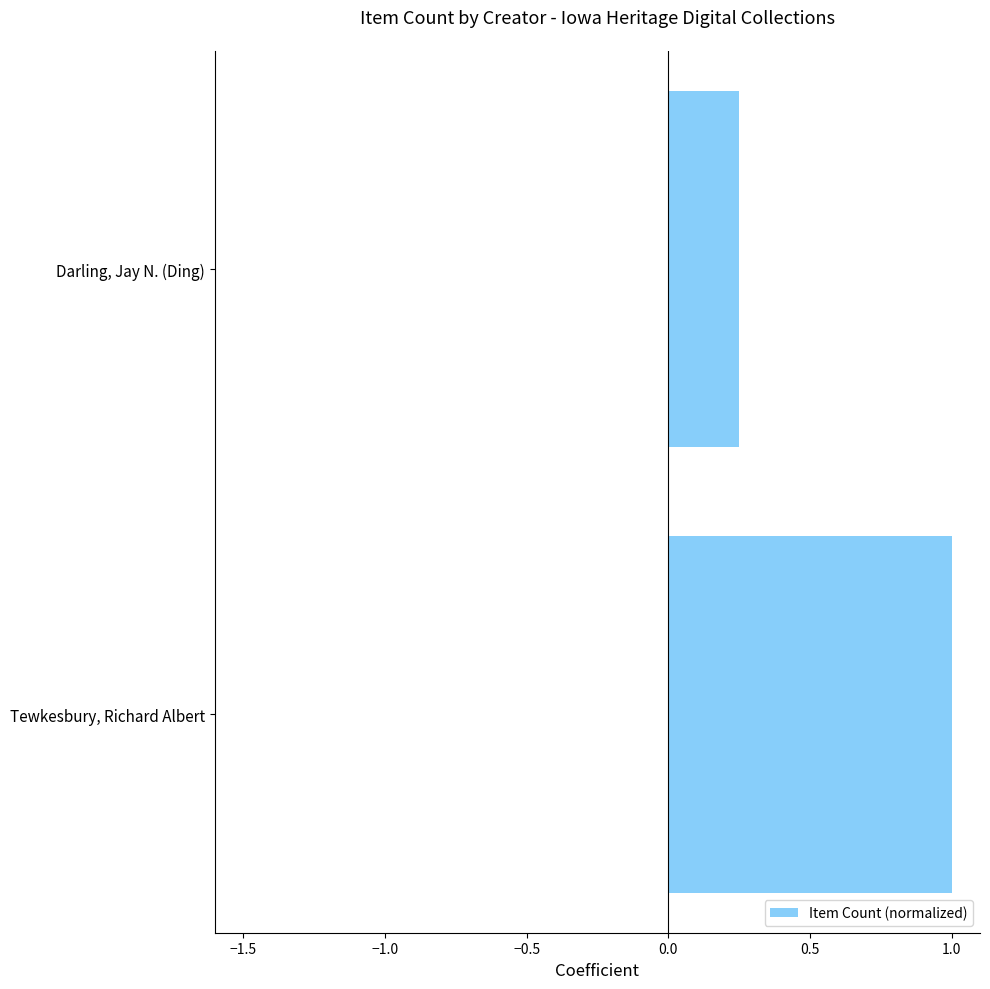

Between Darling, Jay N. (Ding) and Tewkesbury, Richard Albert, which is larger?

Tewkesbury, Richard Albert